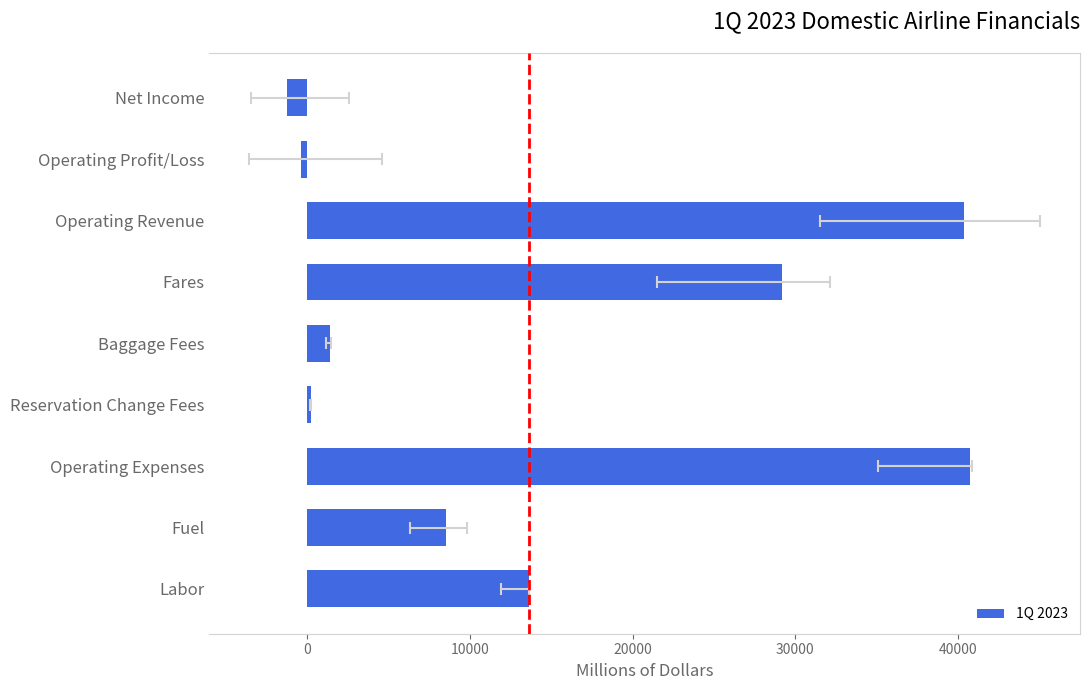

Reading left to right, list all the values displayed in this chart.

-1283.7	-403.2	40380.7	29219.5	1396.0	218.9	40783.9	8551.7	13612.3